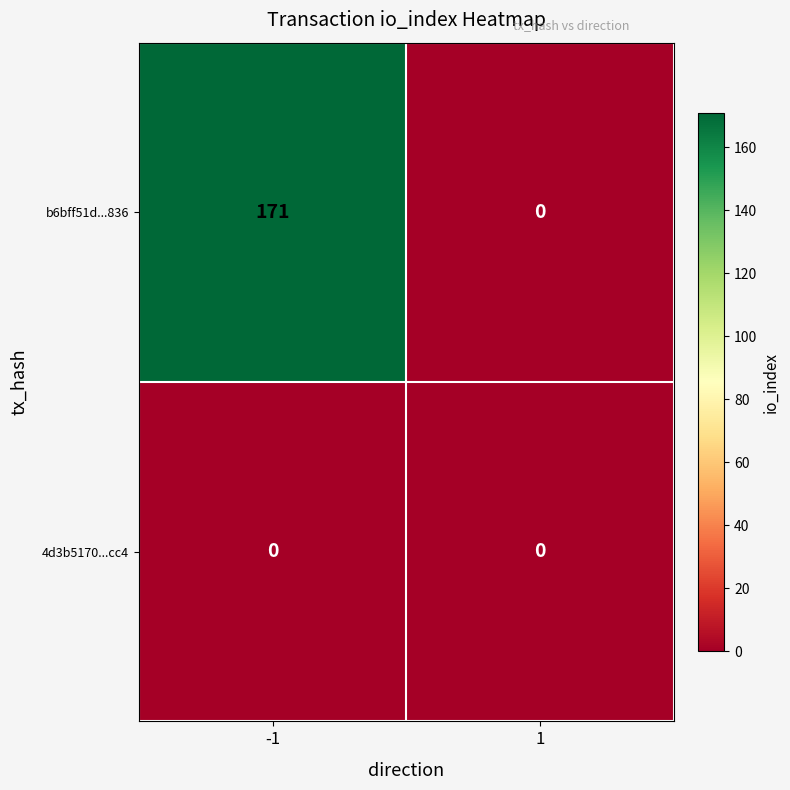

Rank the series by their maximum value, from lowest to highest.

4d3b5170...cc4, b6bff51d...836